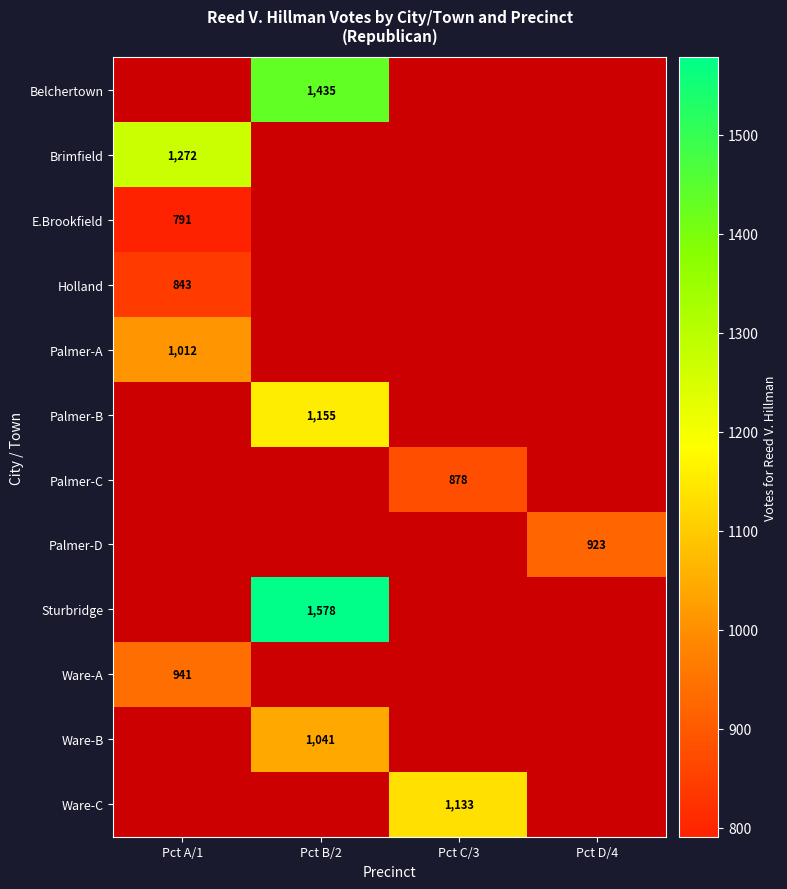

The value of Palmer-C at Pct C/3 is 184. True or false?

False